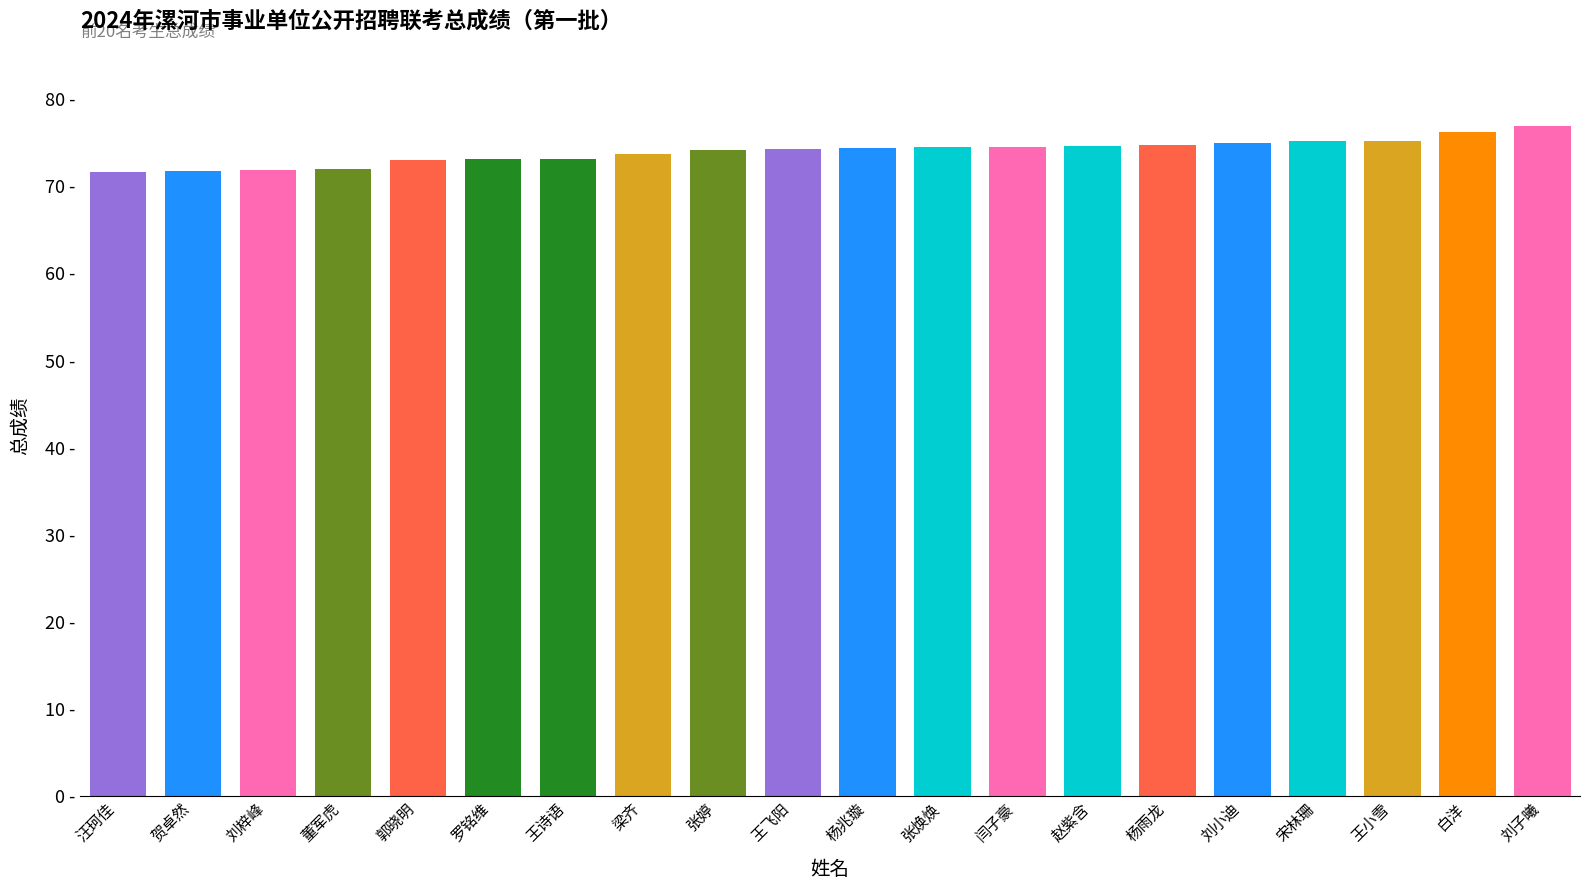

What is the label of the 20th bar from the right?

汪珂佳